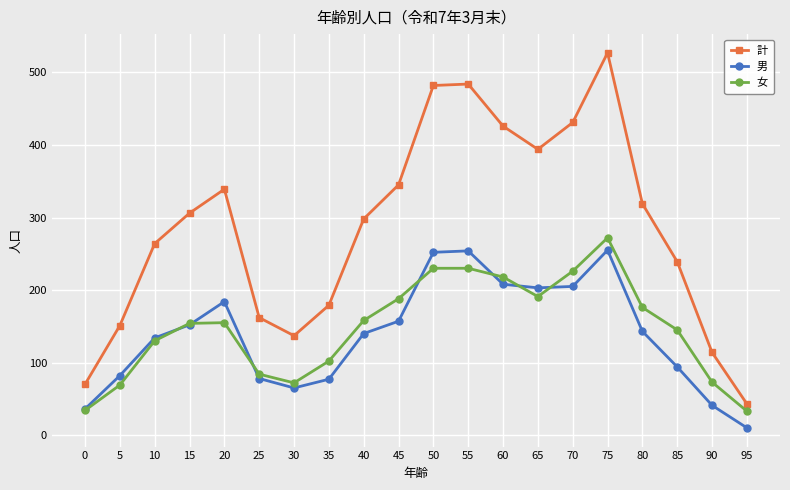

True or false: 男 has more than 0 points higher than both neighbors.

True